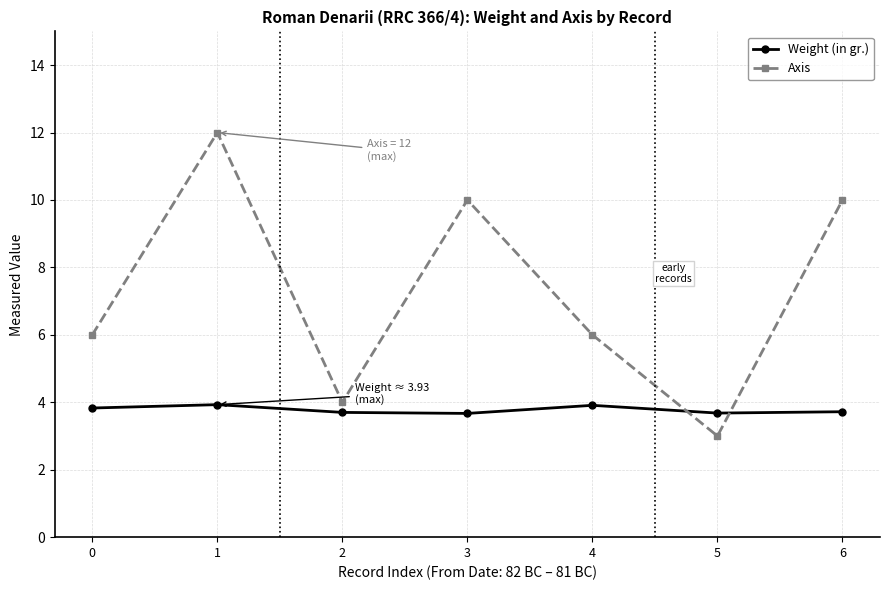

What is the average value of the Weight (in gr.) series?

3.8